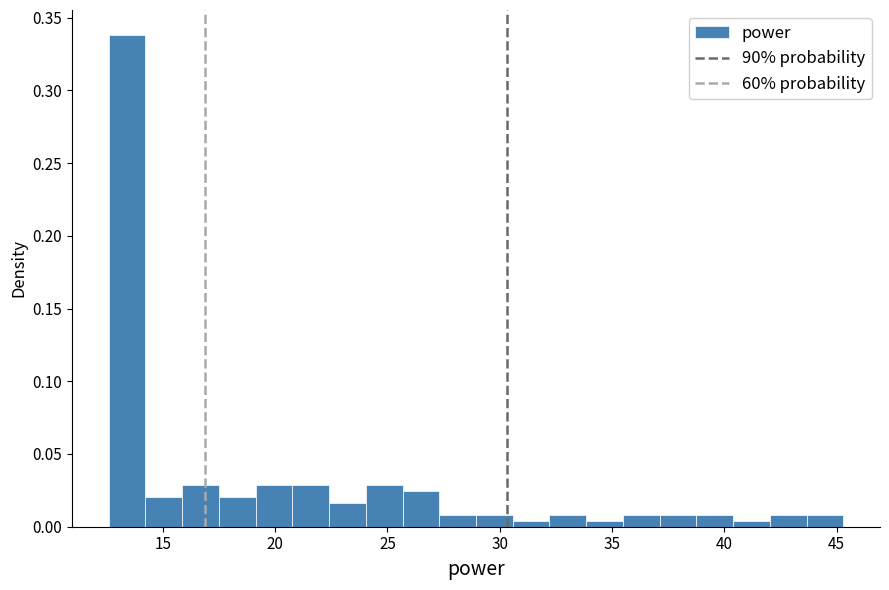

Read against the x-axis, roughly where is the centre of the tallest bar?

13.5